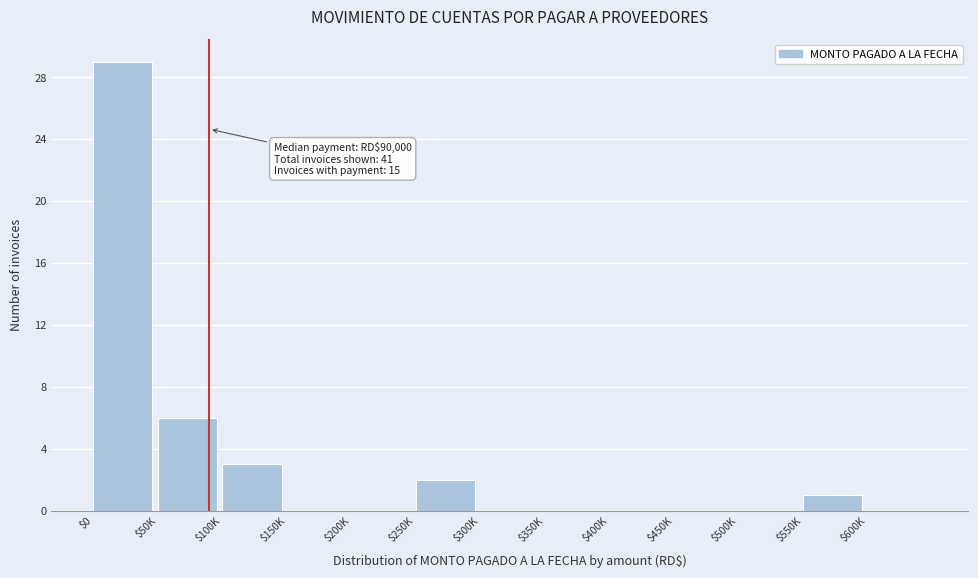

True or false: the data shows 0 at $200K.

True